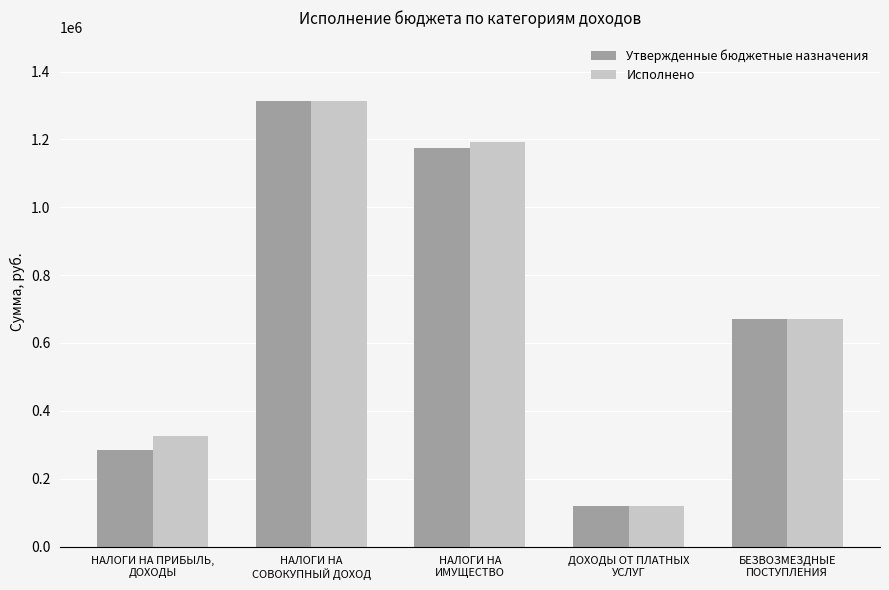

What position from the left is НАЛОГИ НА
ИМУЩЕСТВО?

3